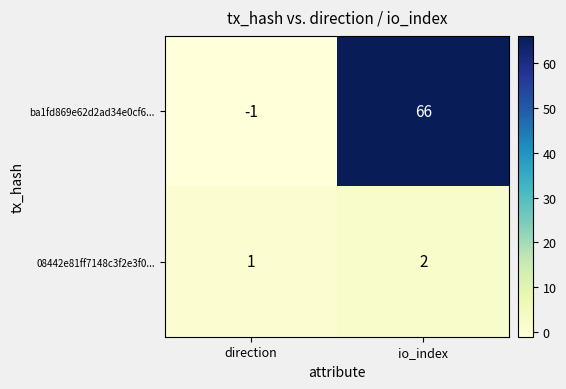

Reading left to right, list all the values displayed in this chart.

ba1fd869e62d2ad34e0cf6...: -1	66
08442e81ff7148c3f2e3f0...: 1	2